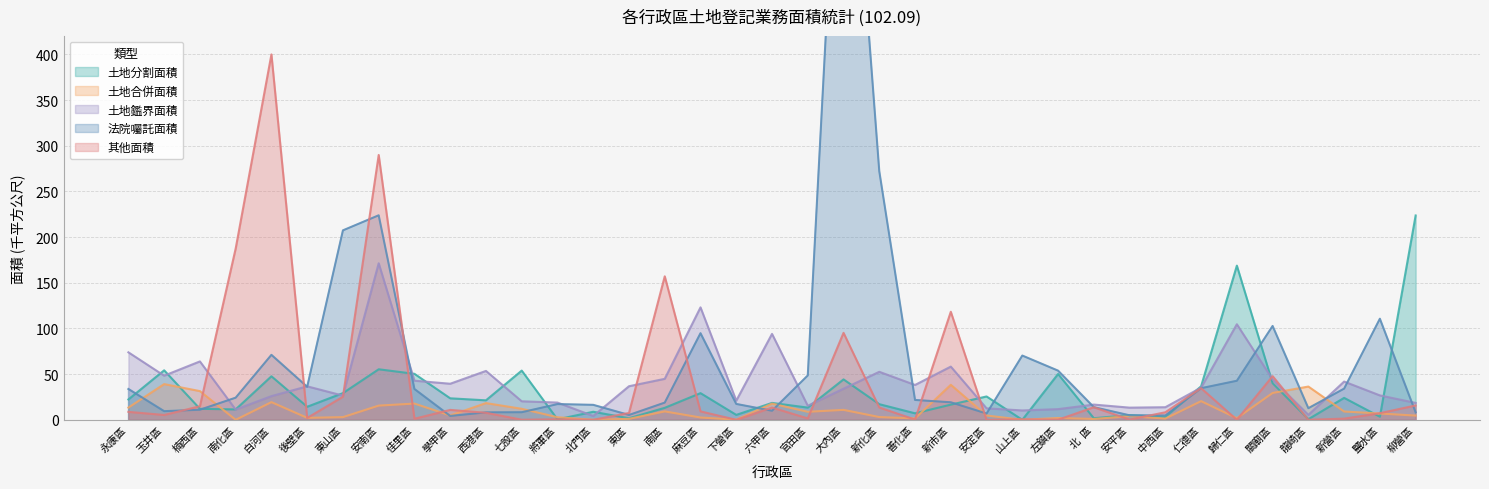

The 土地鑑界面積 series shows 169.2 at 歸仁區. True or false?

False